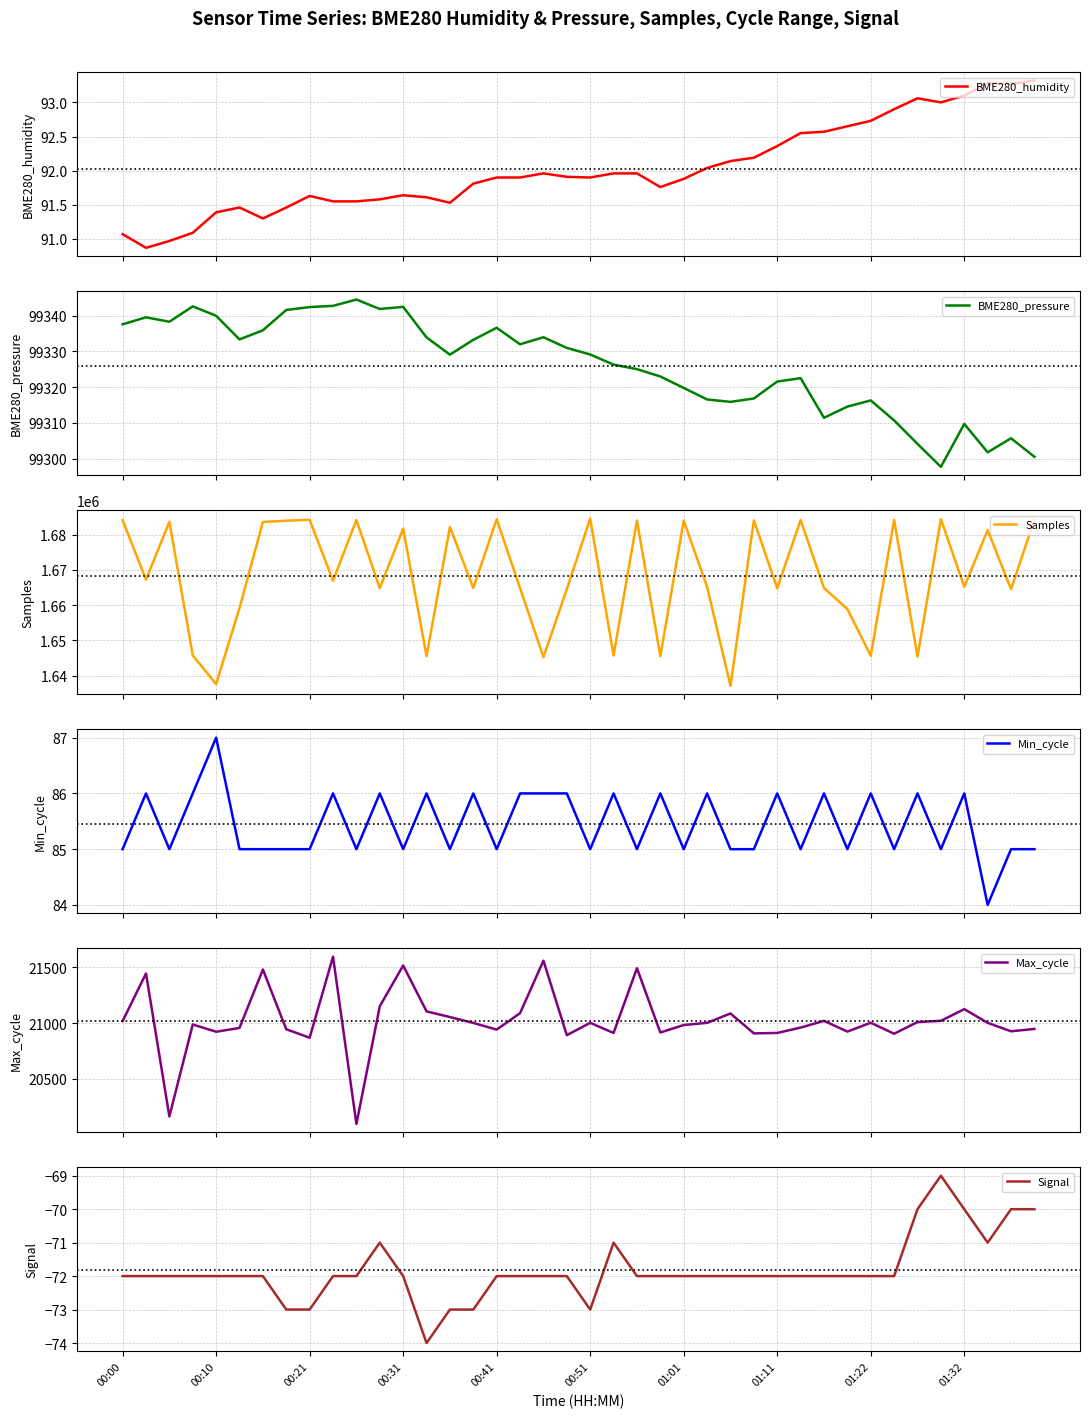

True or false: Min_cycle and Signal cross at least once.

False